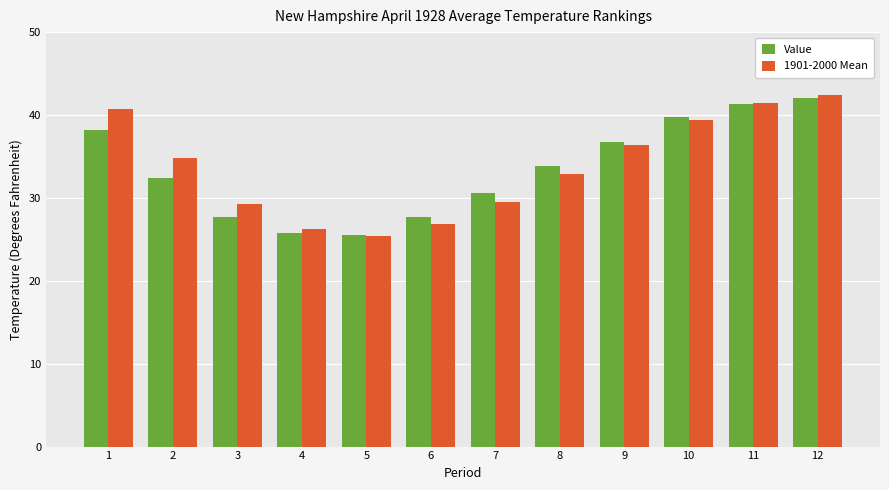

What is the average value of the 1901-2000 Mean series?

33.8